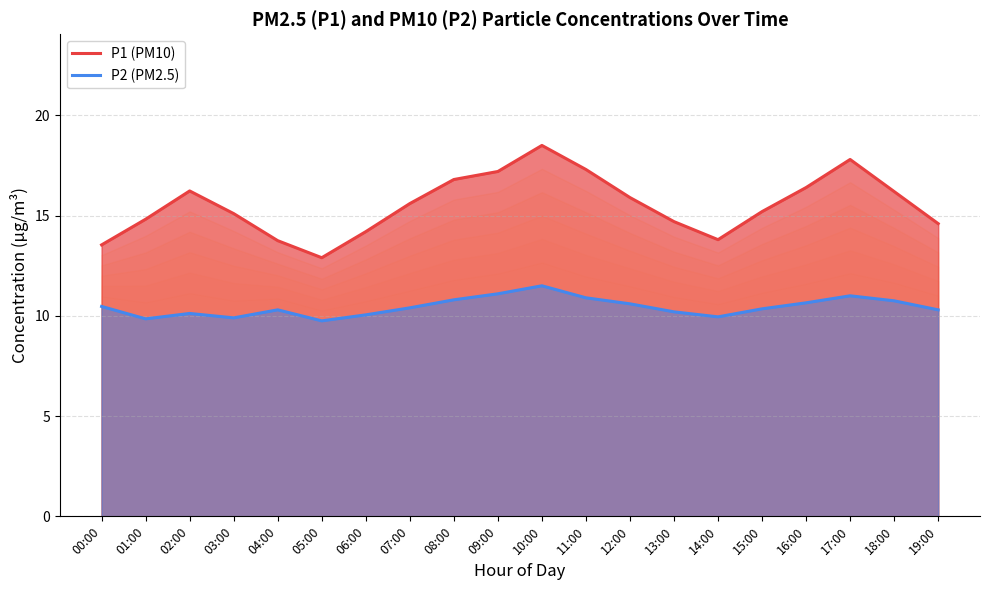

Reading right to left, list all the values displayed in this chart.

P1 (PM10): 14.6	16.2	17.8	16.4	15.2	13.8	14.7	15.9	17.3	18.5	17.2	16.8	15.6	14.2	12.9	13.8	15.1	16.2	14.8	13.5
P2 (PM2.5): 10.3	10.8	11.0	10.7	10.3	9.9	10.2	10.6	10.9	11.5	11.1	10.8	10.4	10.1	9.8	10.3	9.9	10.1	9.8	10.5